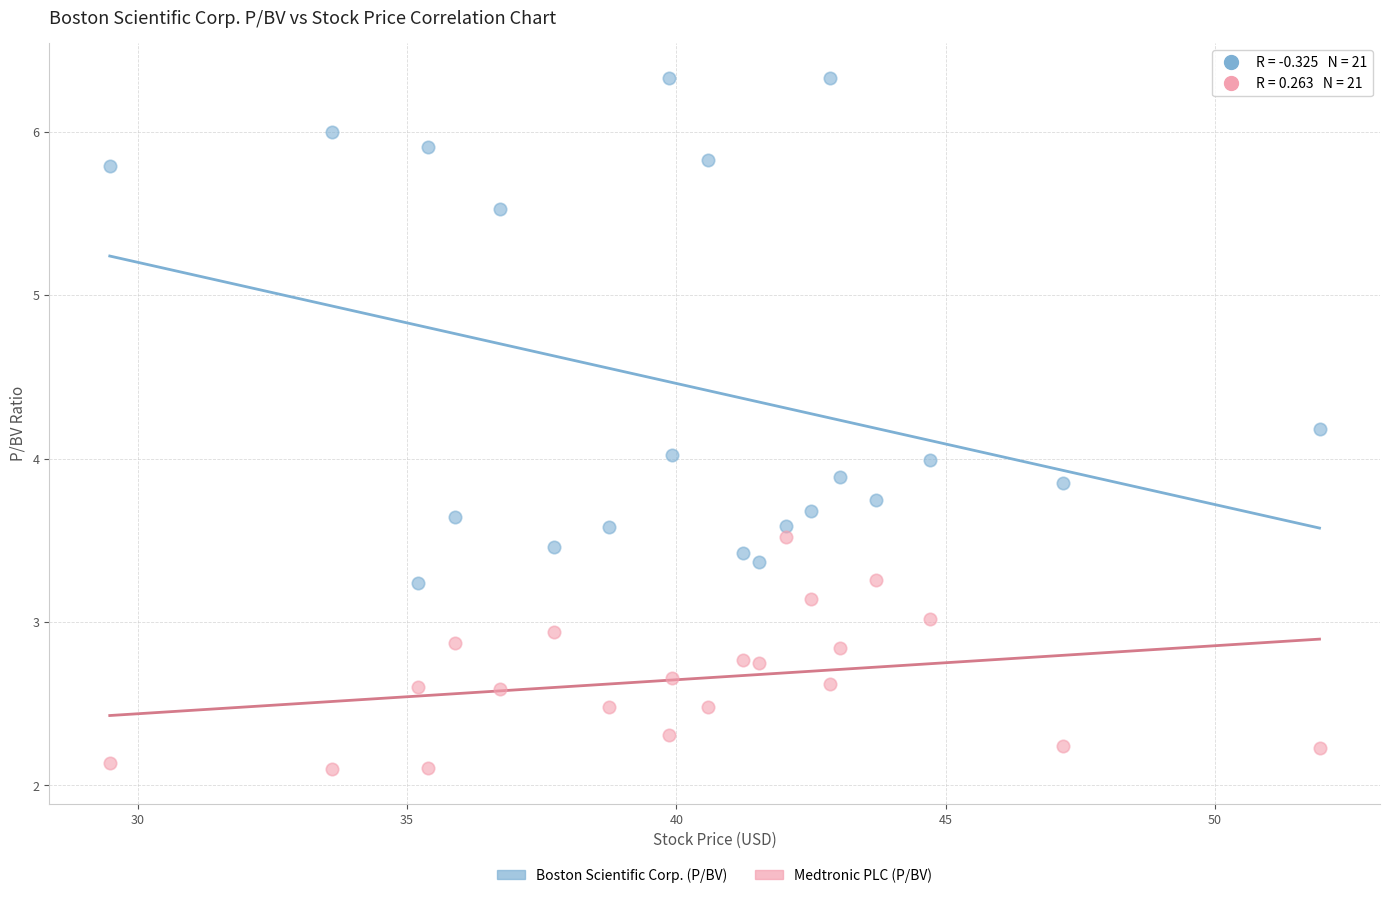

What are all the series names shown in the legend?

Boston Scientific Corp. (P/BV), Medtronic PLC (P/BV)